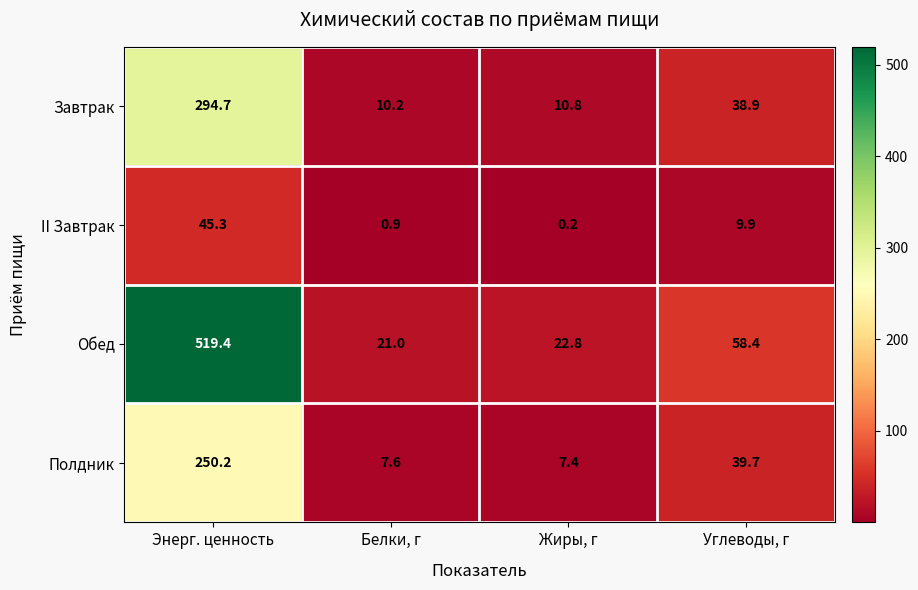

How many values in the Полдник series exceed 39?

2